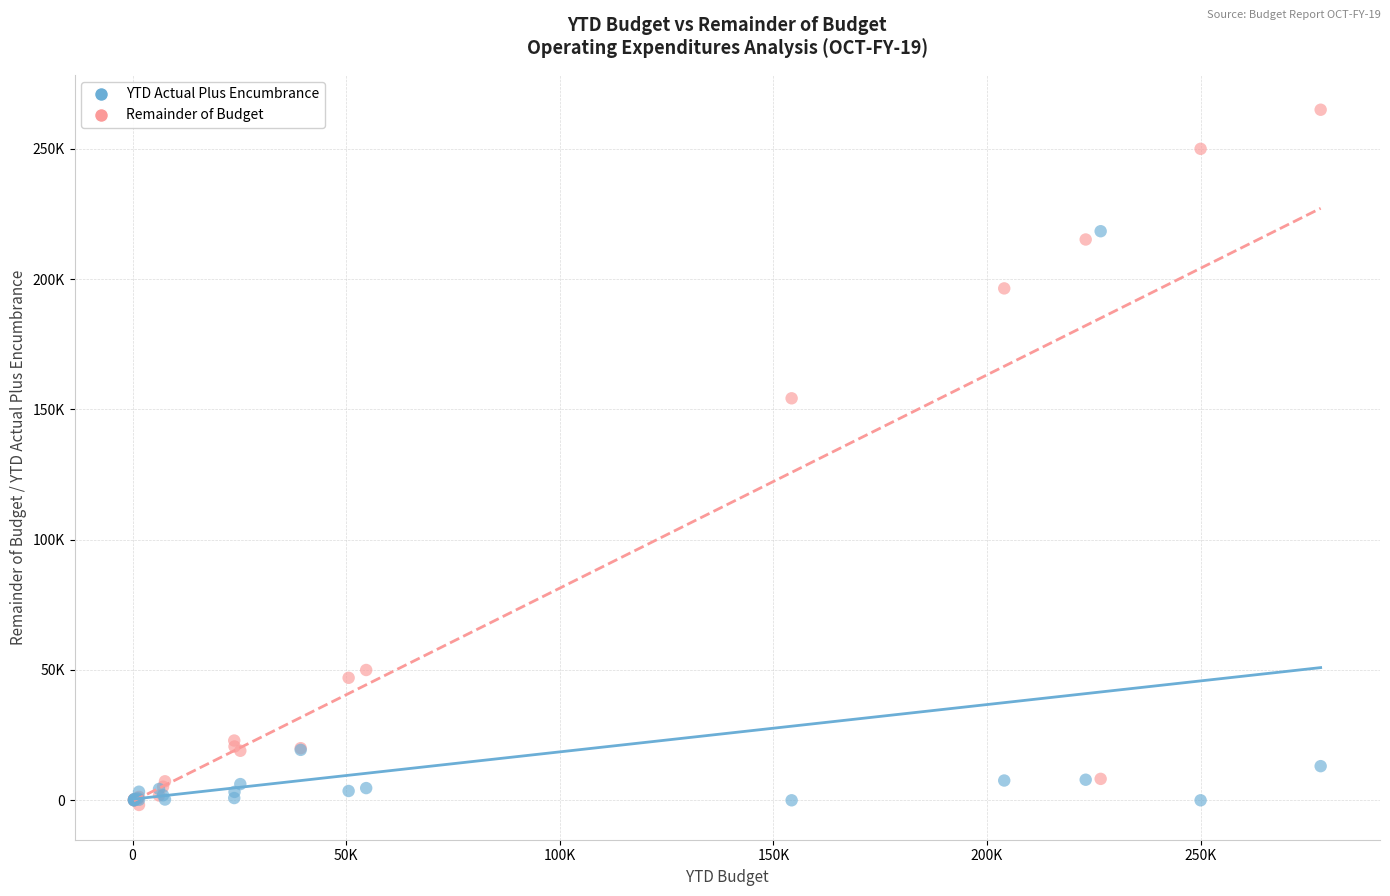

What are all the series names shown in the legend?

YTD Actual Plus Encumbrance, Remainder of Budget